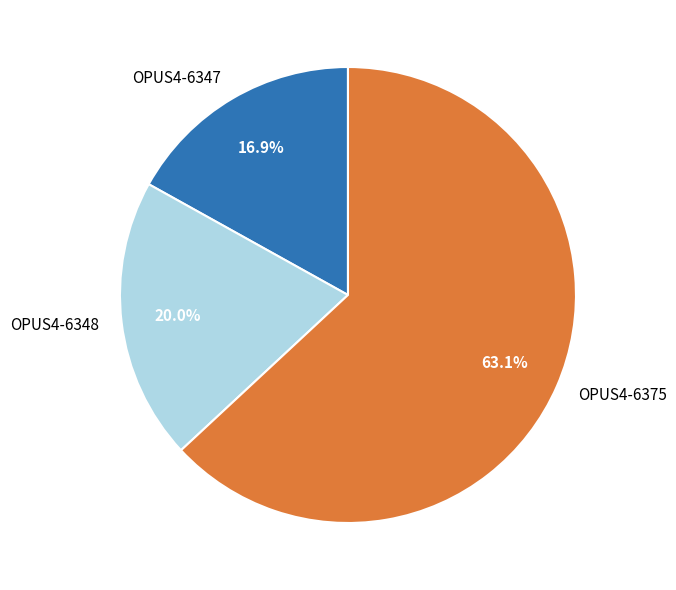

Rank the categories by value from highest to lowest.

OPUS4-6375, OPUS4-6348, OPUS4-6347